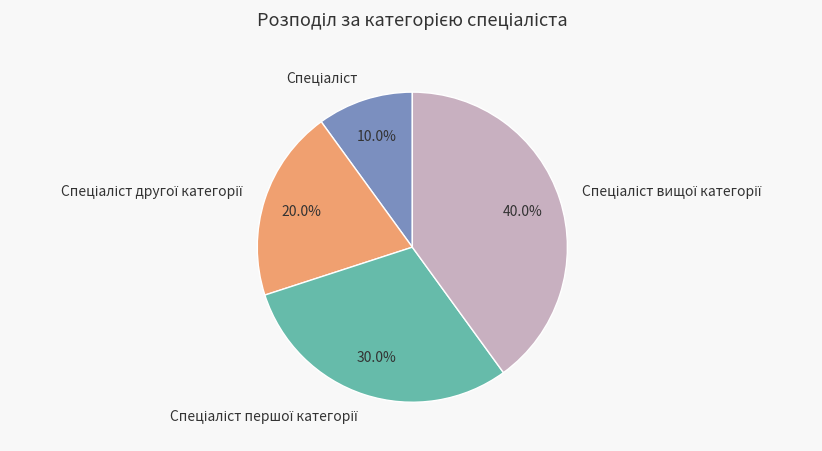

Is there a majority slice in this chart?

No